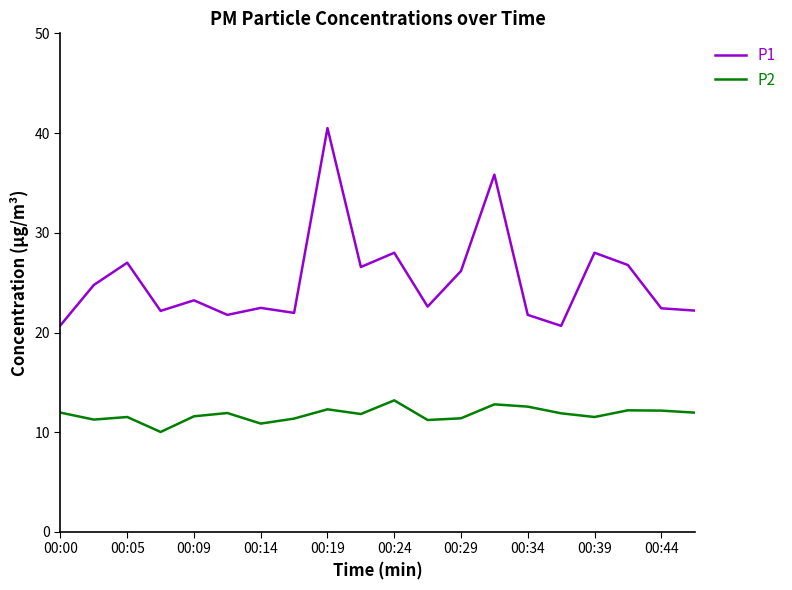

Which series has the largest range (max minus min)?

P1